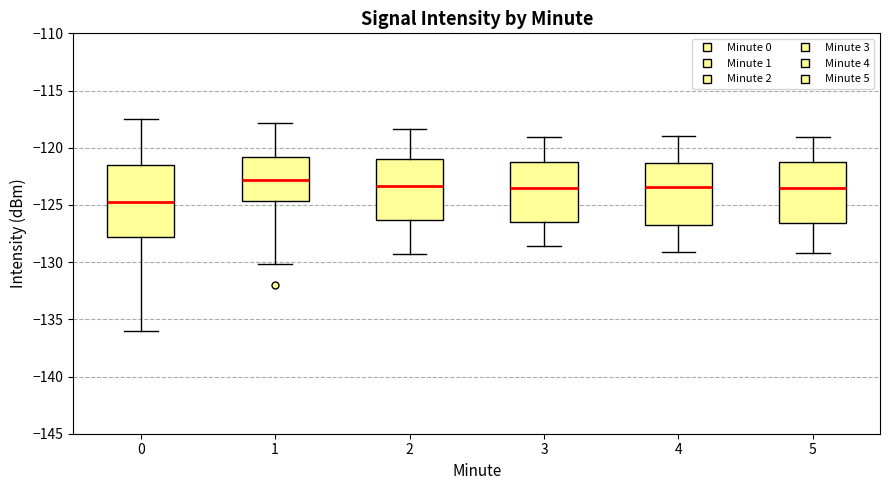

Comparing the boxes themselves (not the whiskers), which one is the tallest?

0